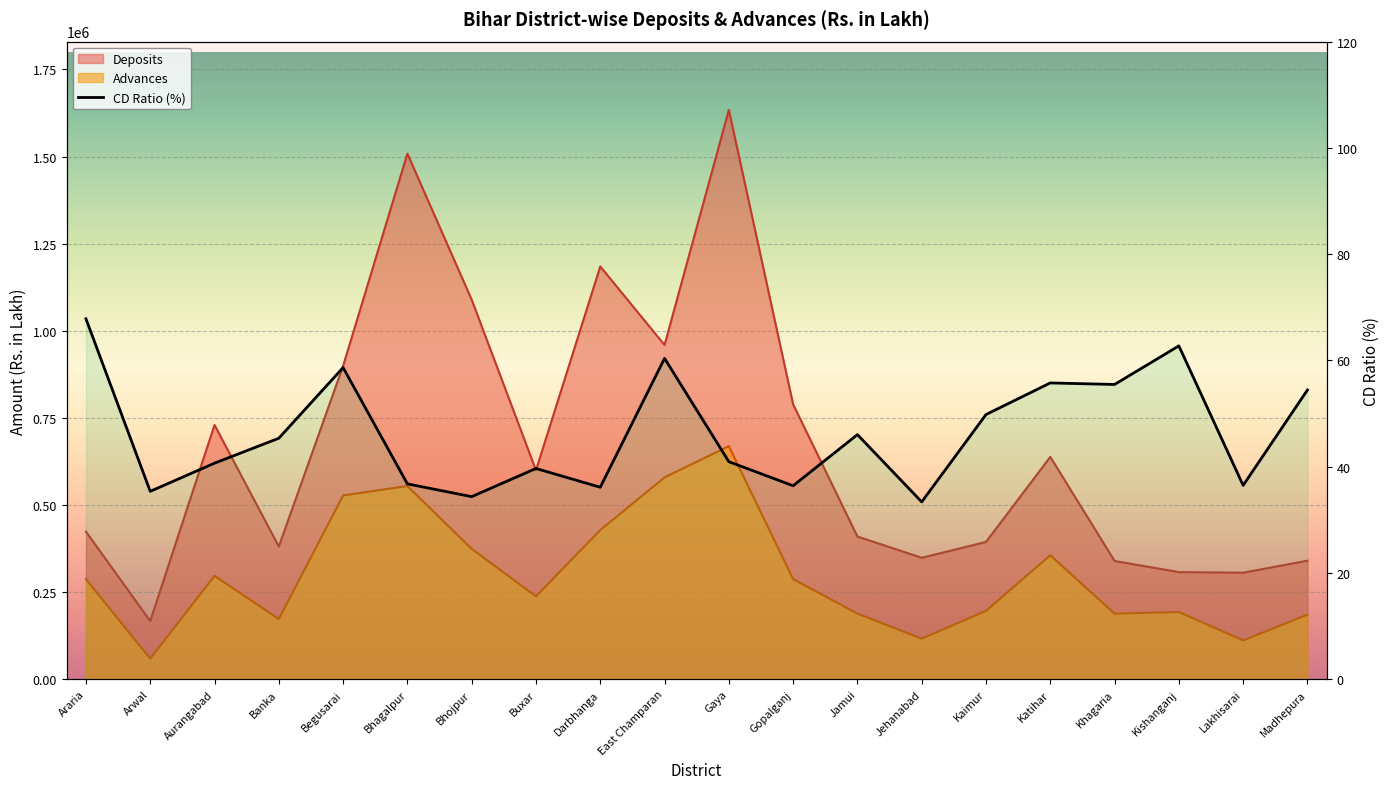

What is the sum of the values at Araria and Jehanabad?

101.2